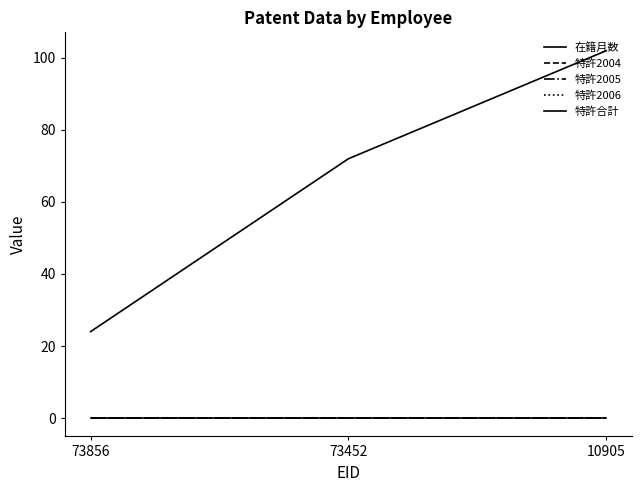

Reading right to left, extract all data points from this chart.

在籍月数: 10905=102	73452=72	73856=24
特許2004: 10905=0	73452=0	73856=0
特許2005: 10905=0	73452=0	73856=0
特許2006: 10905=0	73452=0	73856=0
特許合計: 10905=0	73452=0	73856=0